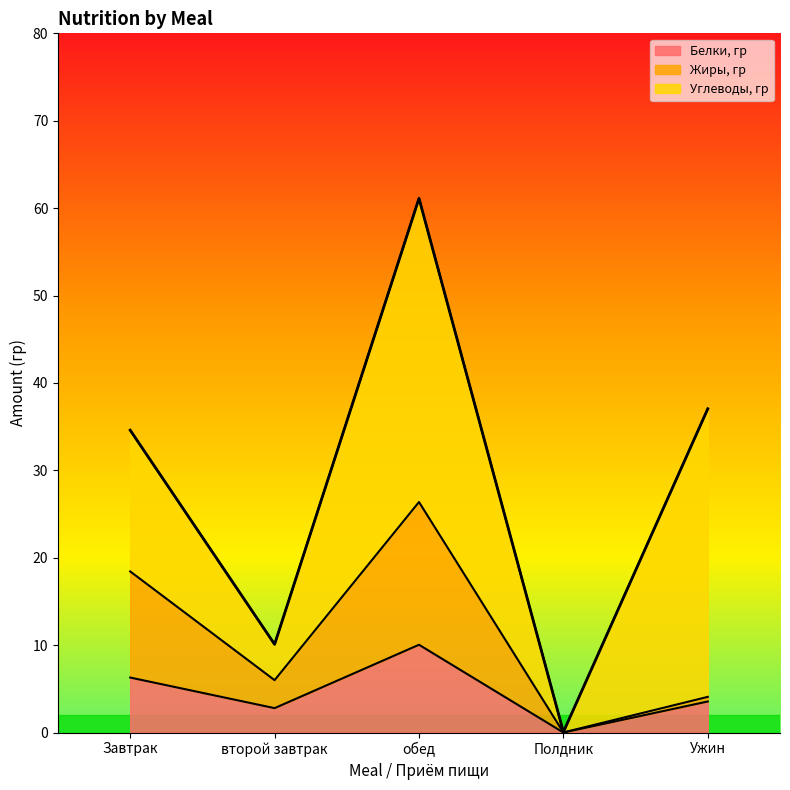

At which category is the sum across all series the highest?

обед